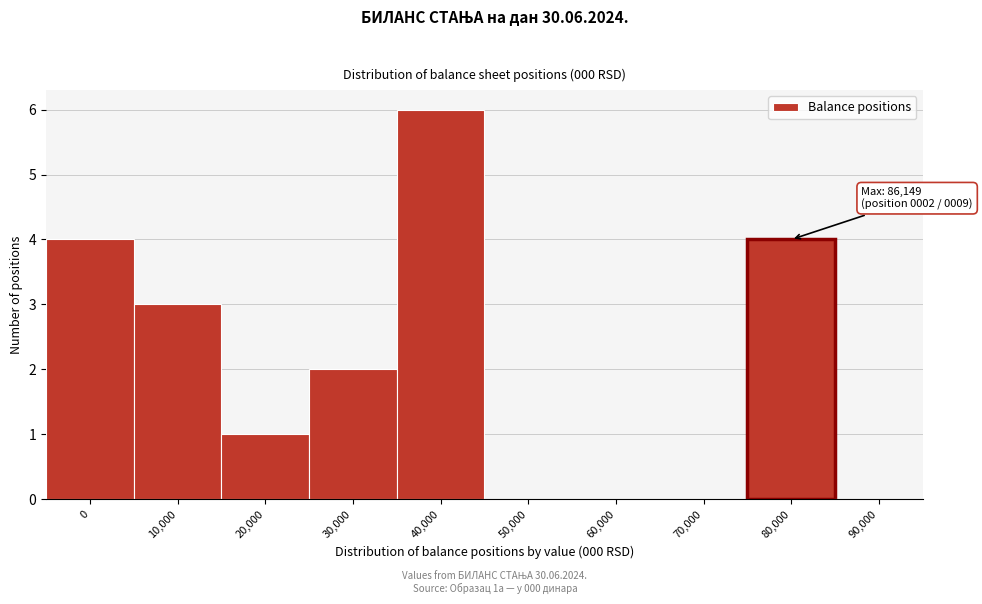

Reading left to right, what are all the values shown in this chart?

0=4	10,000=3	20,000=1	30,000=2	40,000=6	50,000=0	60,000=0	70,000=0	80,000=4	90,000=0